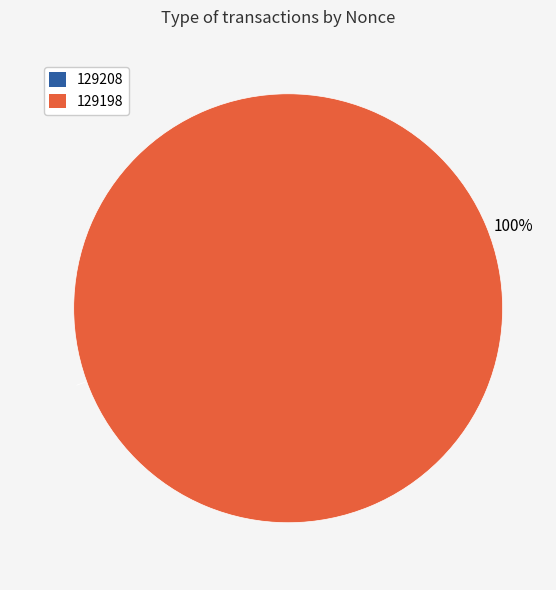

What is the largest slice in the pie chart?

129198